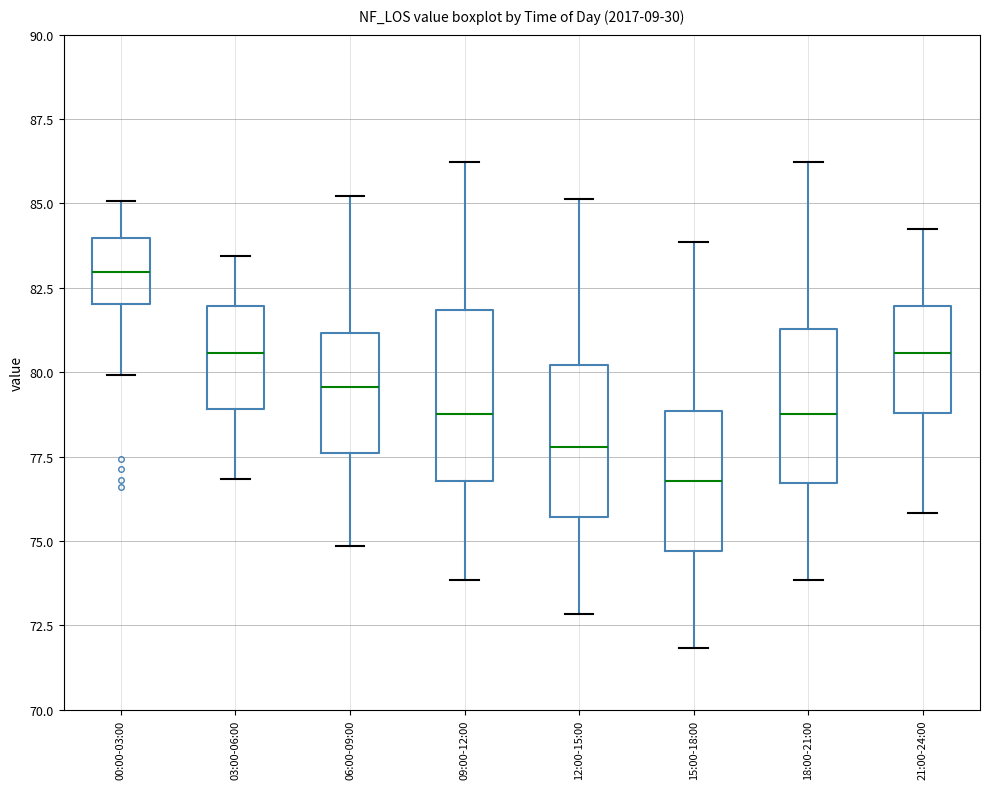

Reading left to right, read every box against the y-axis: the position of its median line, the range the box covers, and the ends of its whiskers. The values are not printed on the chart, so give them approximately, as read against the axis.

00:00-03:00: median 83.0, box 82.0 to 84.0, whiskers 80.0 to 85.0
03:00-06:00: median 80.5, box 79.0 to 82.0, whiskers 77.0 to 83.5
06:00-09:00: median 79.5, box 77.5 to 81.0, whiskers 75.0 to 85.0
09:00-12:00: median 79.0, box 77.0 to 82.0, whiskers 74.0 to 86.0
12:00-15:00: median 78.0, box 75.5 to 80.0, whiskers 73.0 to 85.0
15:00-18:00: median 77.0, box 74.5 to 79.0, whiskers 72.0 to 84.0
18:00-21:00: median 79.0, box 76.5 to 81.5, whiskers 74.0 to 86.0
21:00-24:00: median 80.5, box 79.0 to 82.0, whiskers 76.0 to 84.0